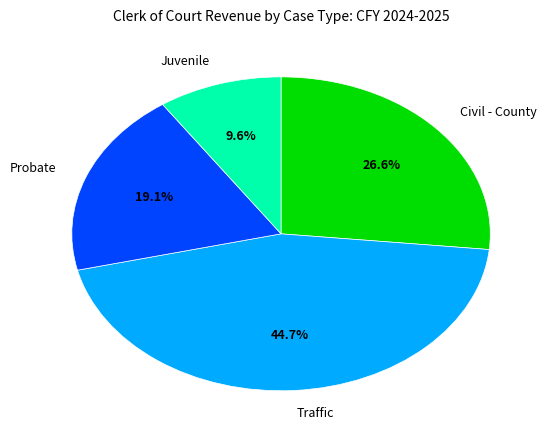

Combined, what portion of the pie is Civil - County and Juvenile?

36.2%